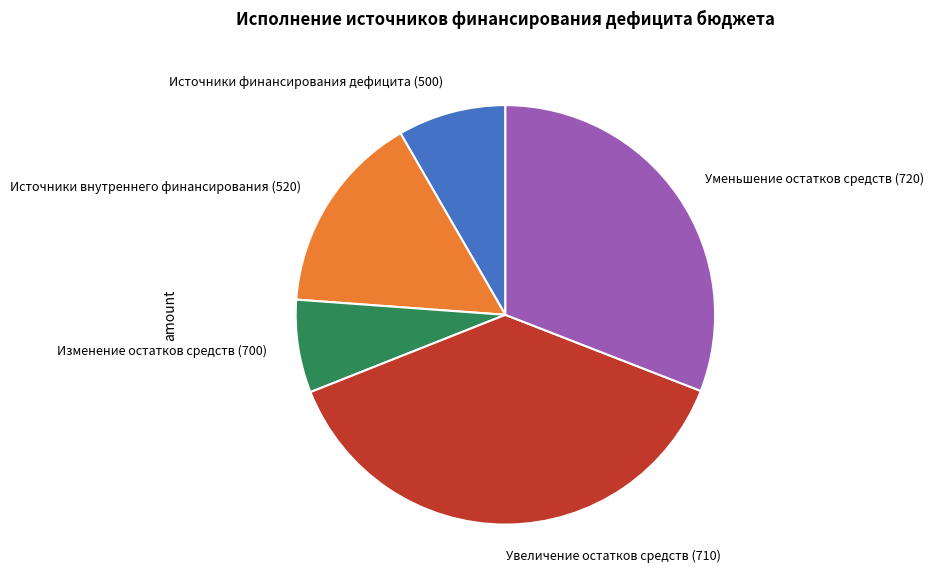

Combined, do Изменение остатков средств (700) and Источники финансирования дефицита (500) account for over 50%?

No